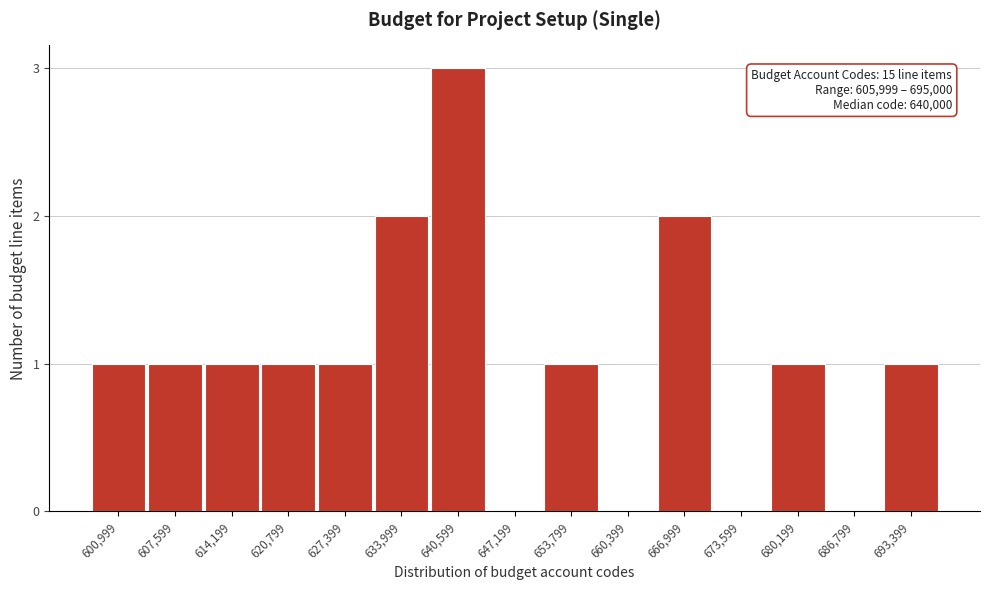

Reading left to right, extract all data points from this chart.

600,999=1	607,599=1	614,199=1	620,799=1	627,399=1	633,999=2	640,599=3	647,199=0	653,799=1	660,399=0	666,999=2	673,599=0	680,199=1	686,799=0	693,399=1